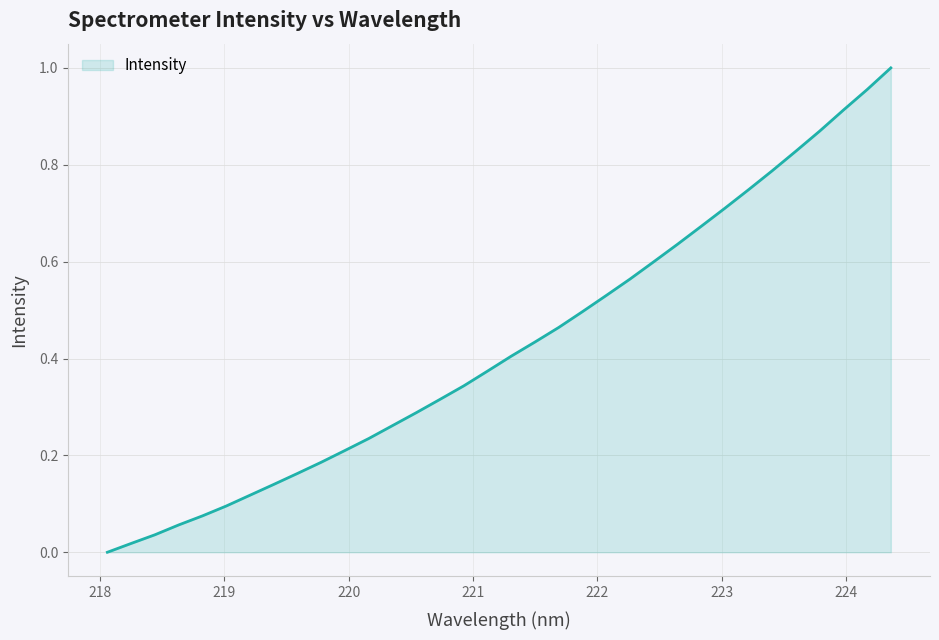

How many lines are shown in the chart?

1